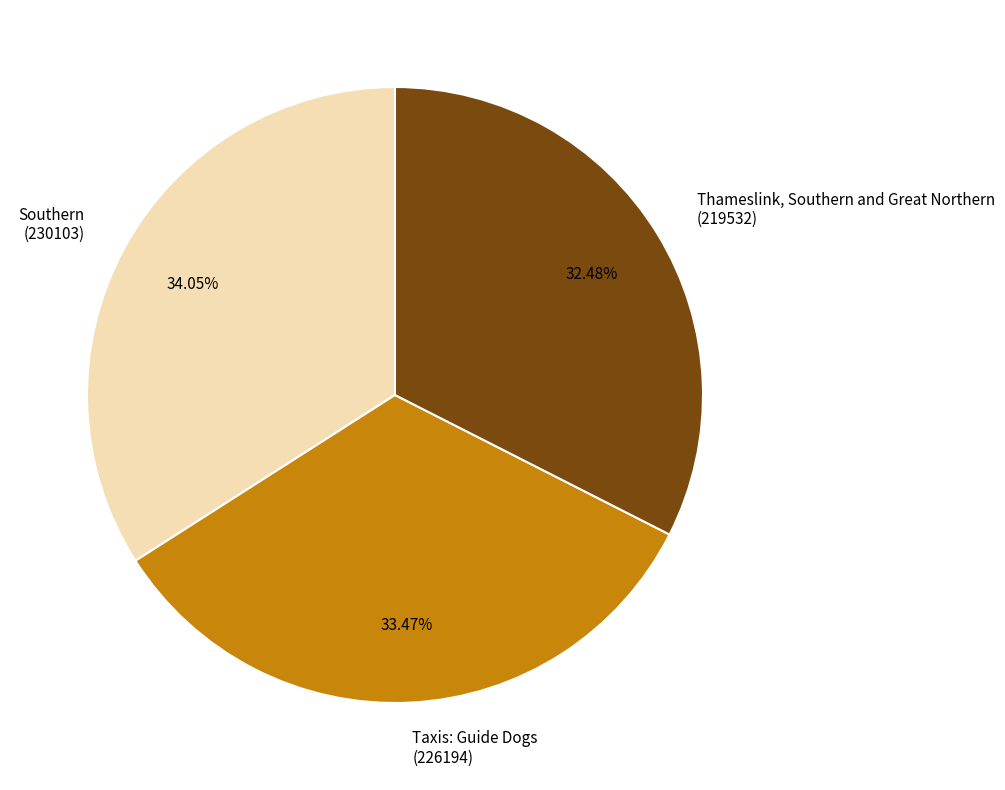

Is the sum of Taxis: Guide Dogs (226194) and Thameslink, Southern and Great Northern (219532) greater than half?

Yes